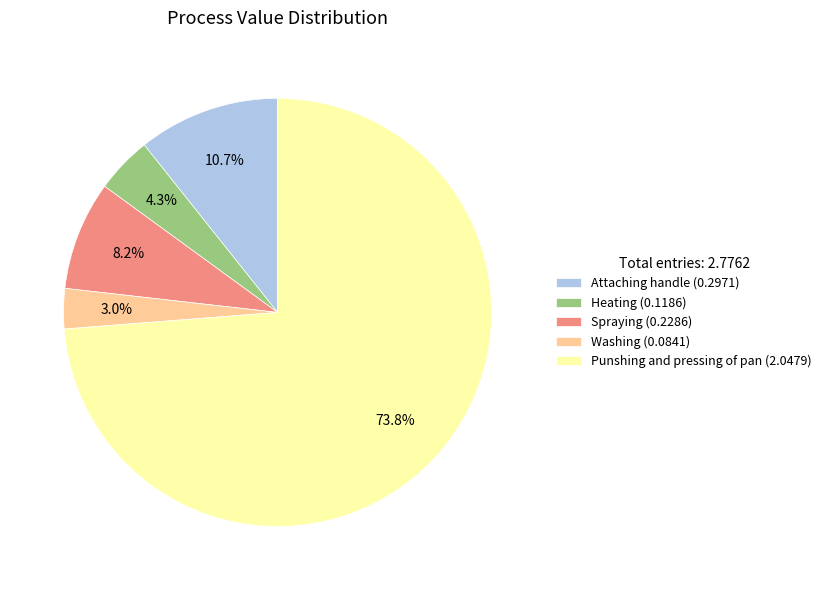

How much of the chart is everything except Washing?

97.0%